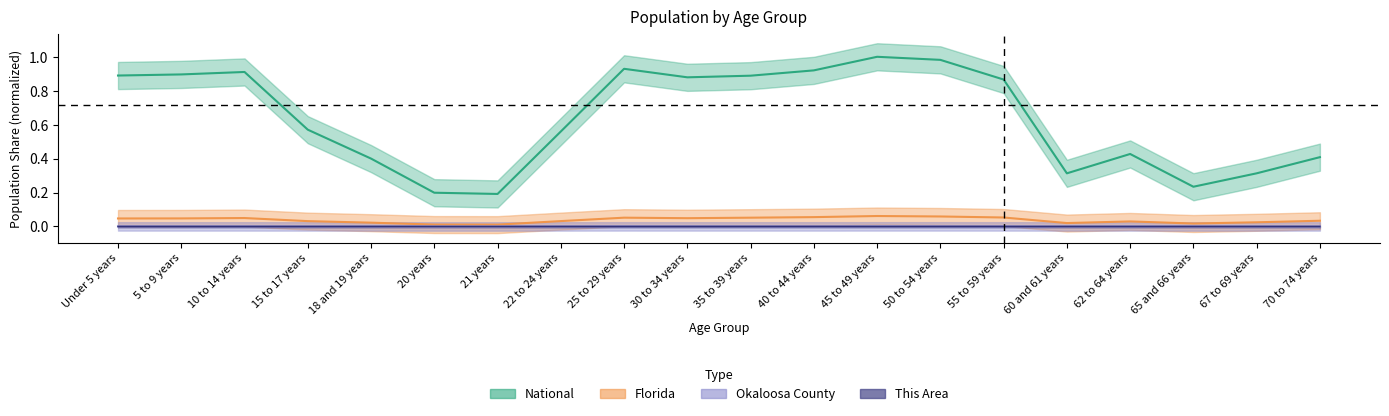

Which series has the largest total across all categories?

National